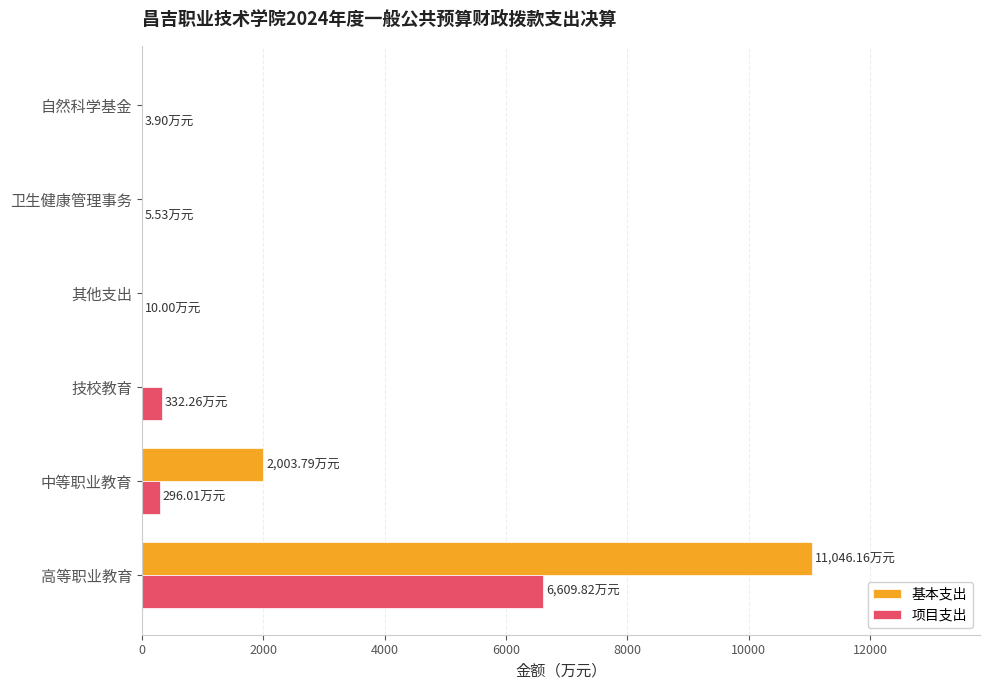

Where is 项目支出 nearest to the value 3306?

技校教育